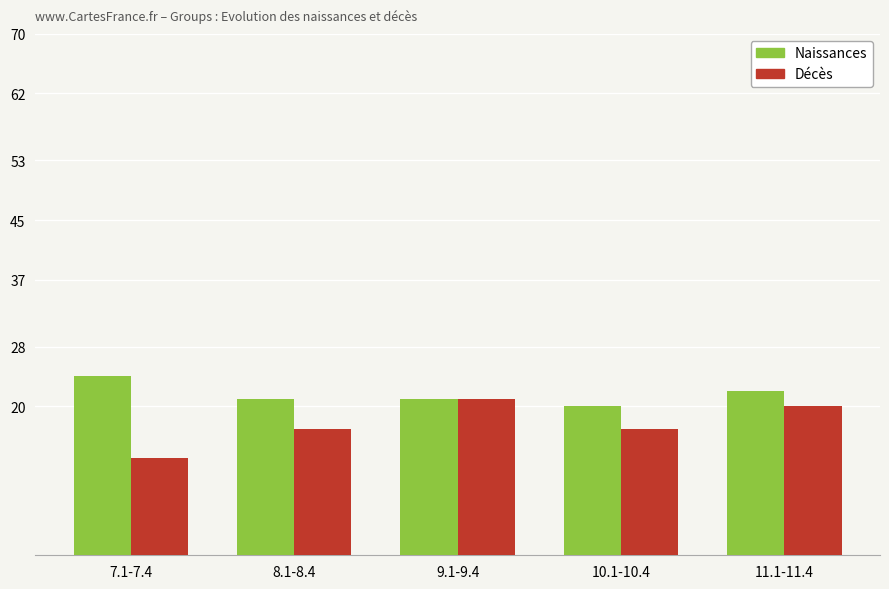

What are all the series names shown in the legend?

Naissances, Décès